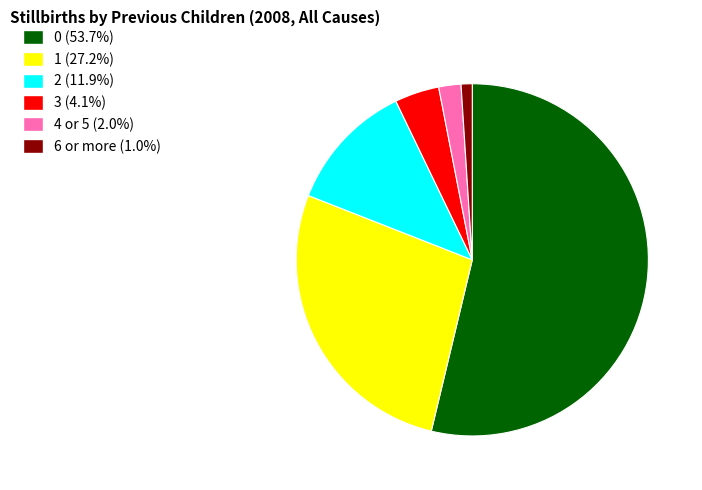

Count the number of slices in the pie.

6